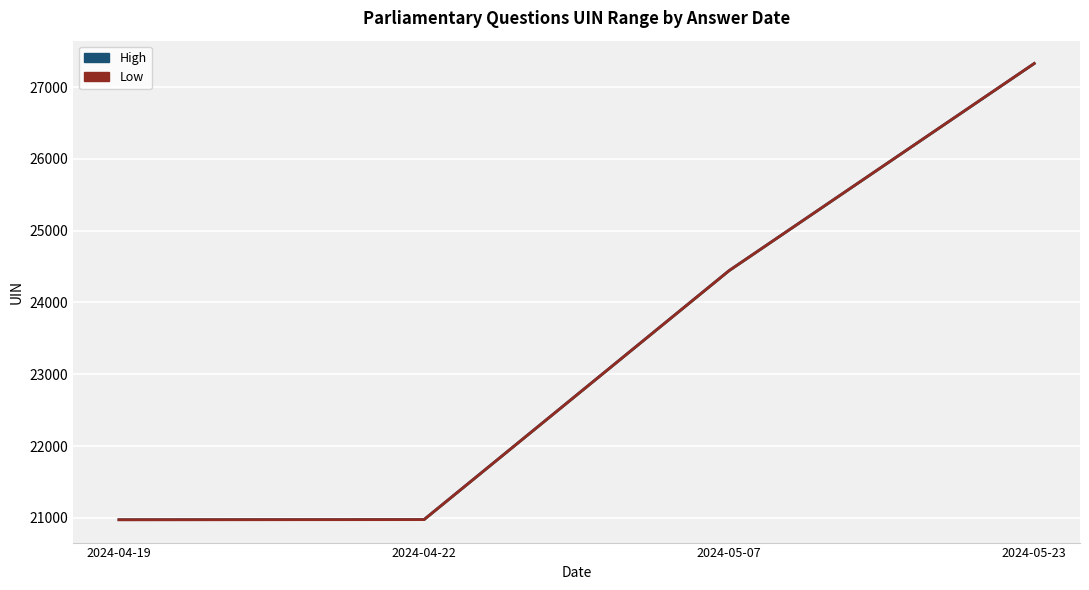

True or false: Low and High cross at least once.

False